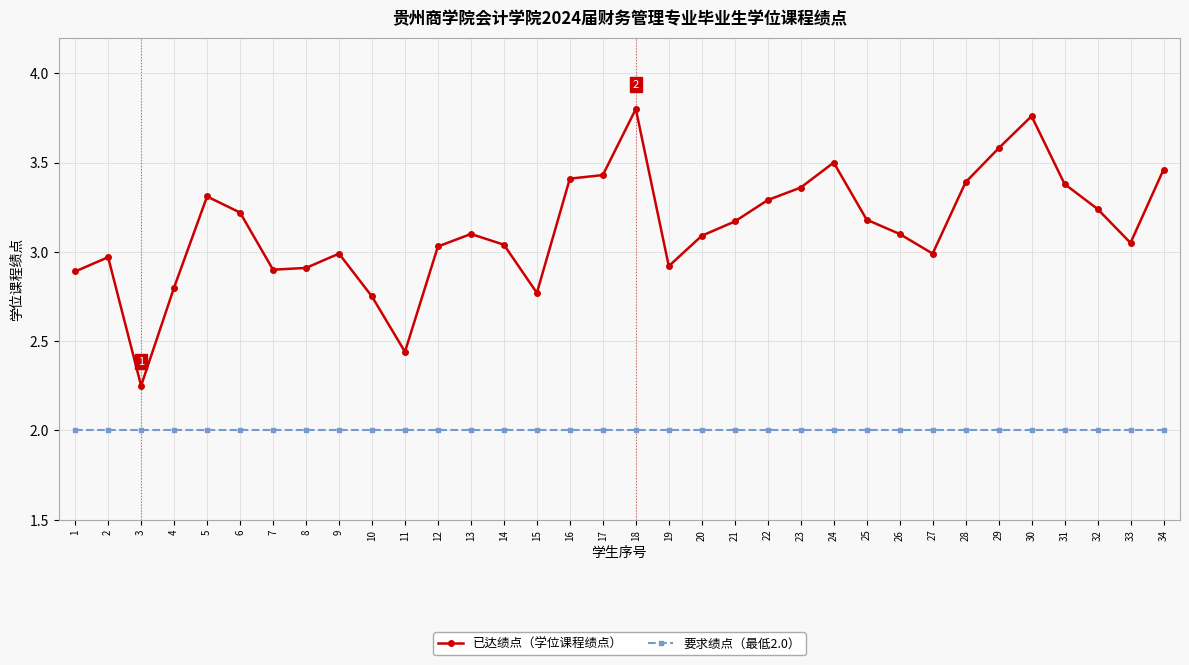

What is the maximum value for 要求绩点（最低2.0）?

2.0